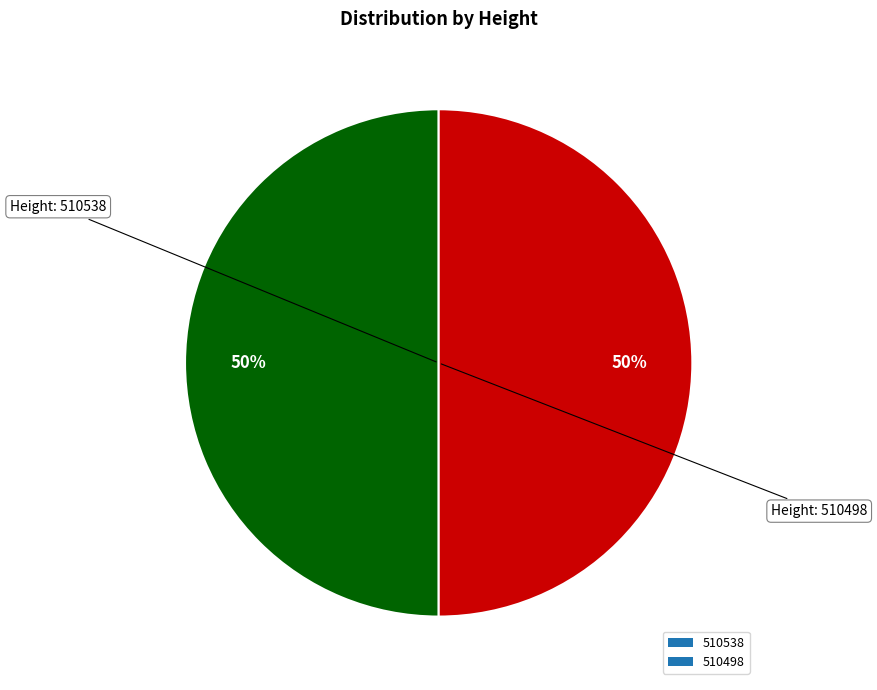

Do 510498 and 510538 together represent more than half of the pie?

Yes